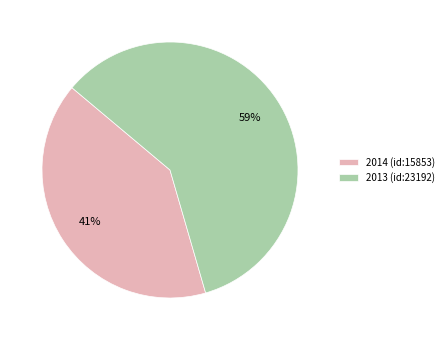

To the nearest percent, what is the average slice percentage?

50%